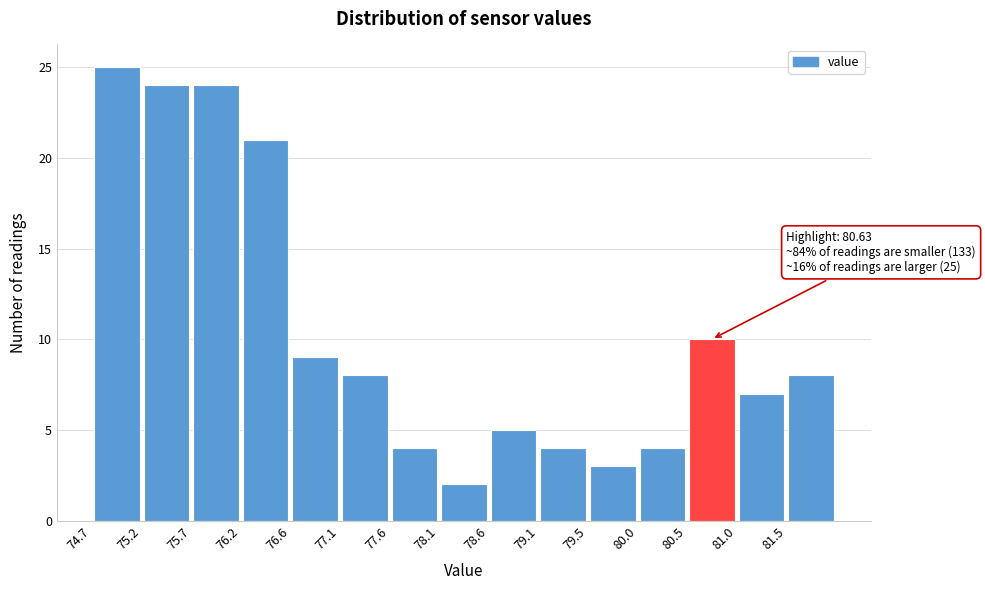

Over which range of the x-axis is the bar tallest?

74.70 to 75.20